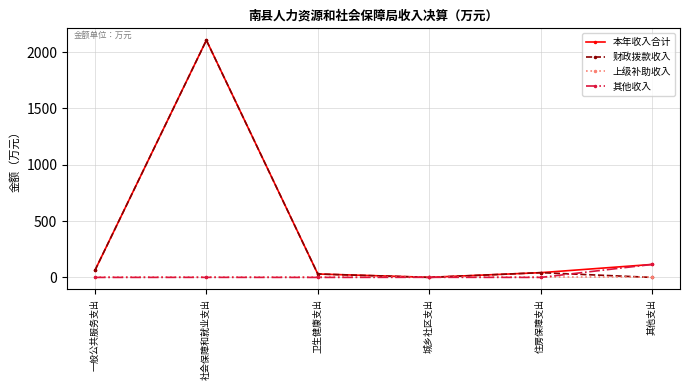

At which category is the sum across all series the highest?

社会保障和就业支出